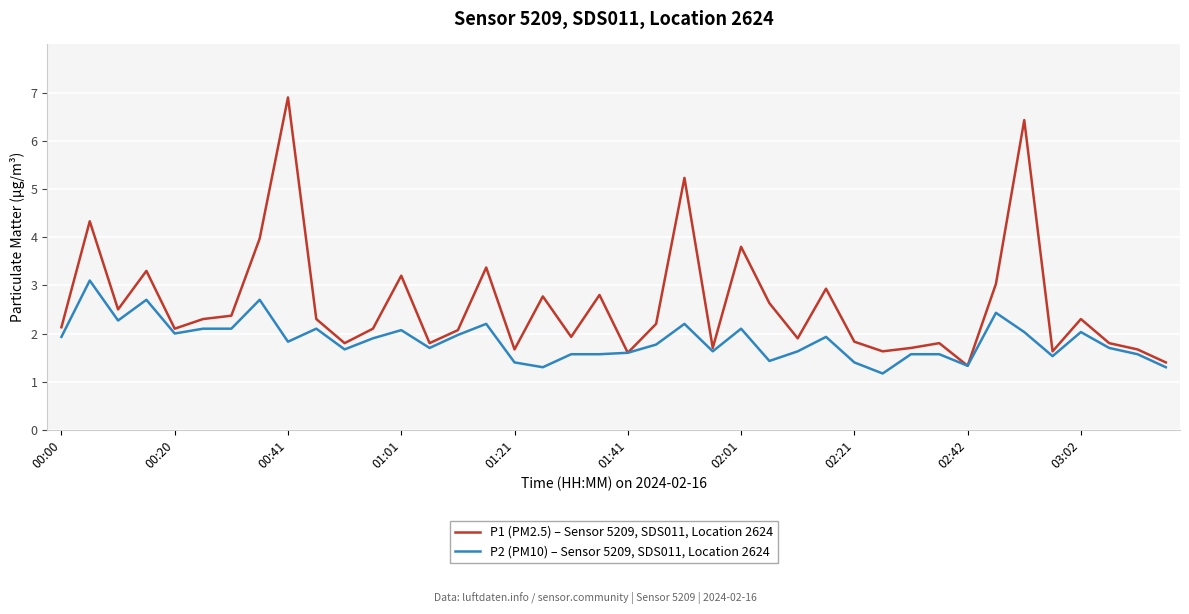

At how many categories does at least one series exceed 1?

40